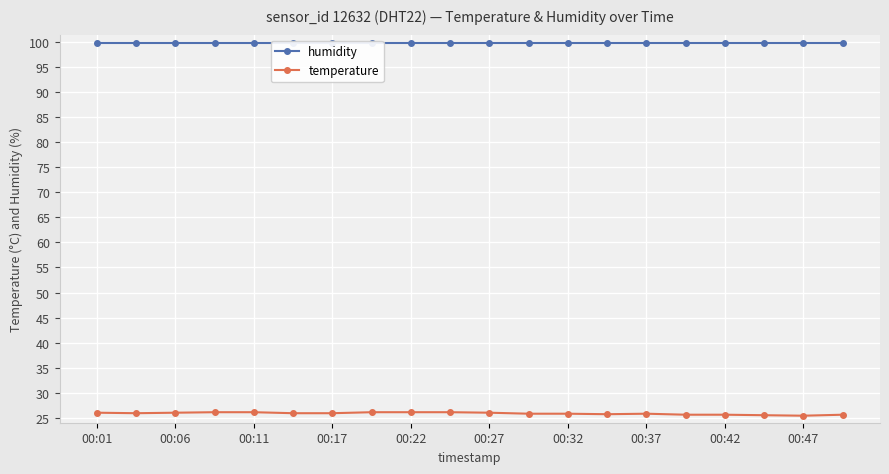

Reading left to right, list all the values displayed in this chart.

humidity: 99.9	99.9	99.9	99.9	99.9	99.9	99.9	99.9	99.9	99.9	99.9	99.9	99.9	99.9	99.9	99.9	99.9	99.9	99.9	99.9
temperature: 26.0	25.9	26.0	26.1	26.1	25.9	25.9	26.1	26.1	26.1	26.0	25.8	25.8	25.7	25.8	25.6	25.6	25.5	25.4	25.6